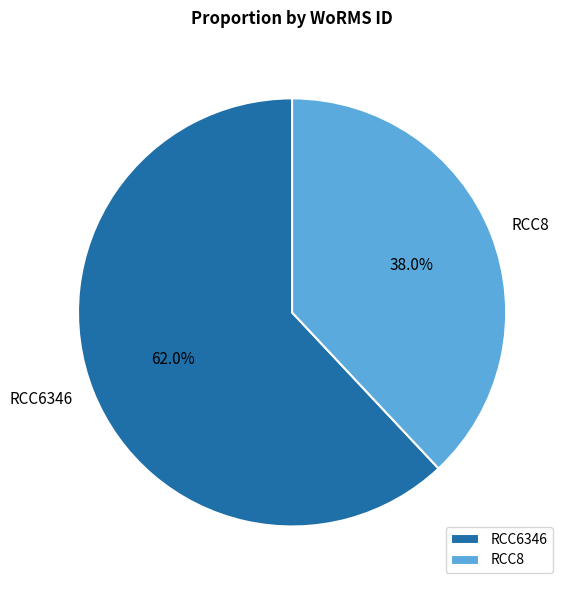

Which category has the biggest portion of the pie?

RCC6346